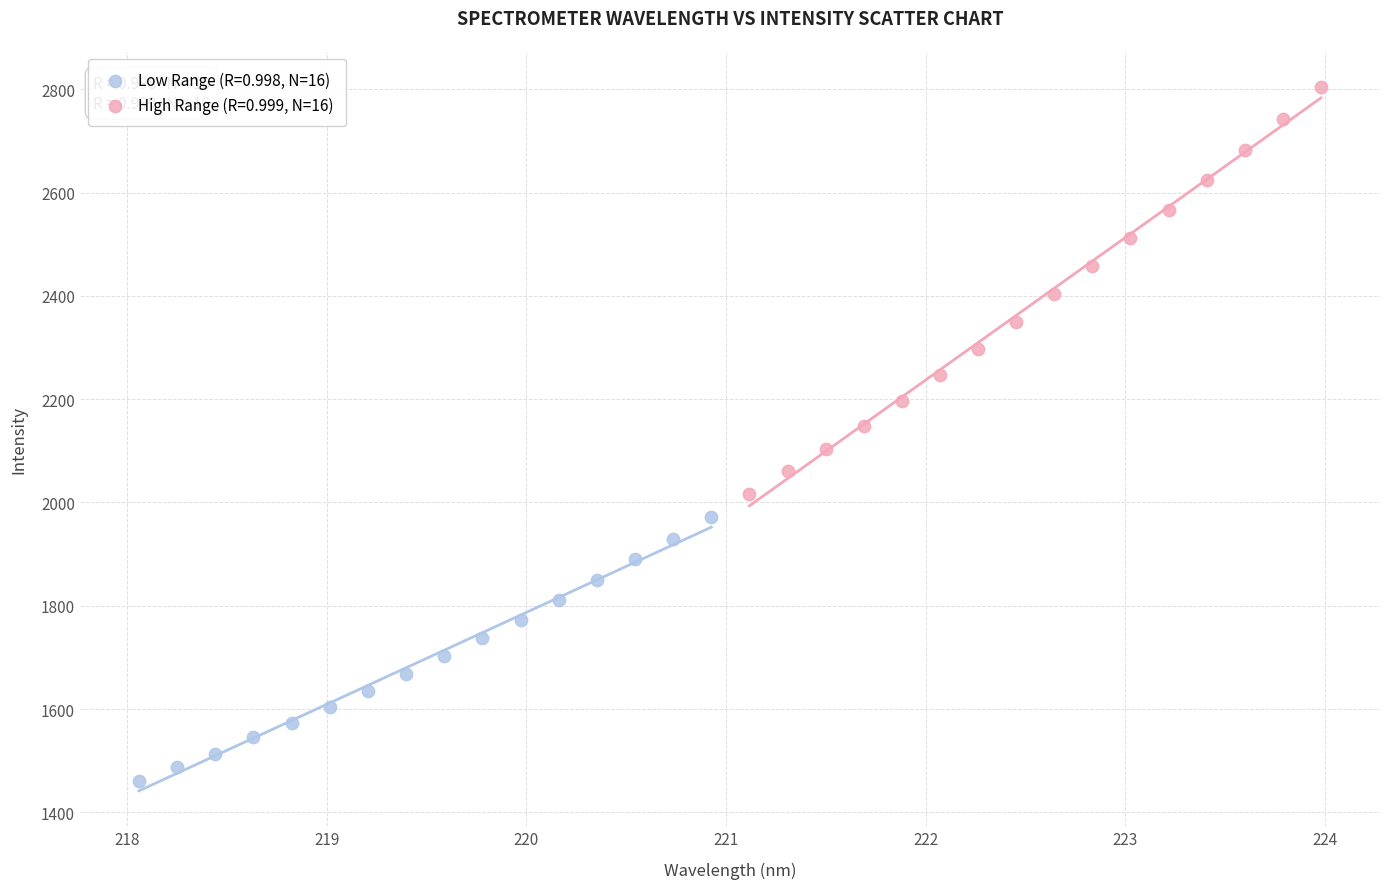

Which series contains the lowest Y value?

Low Range (R=0.998, N=16)